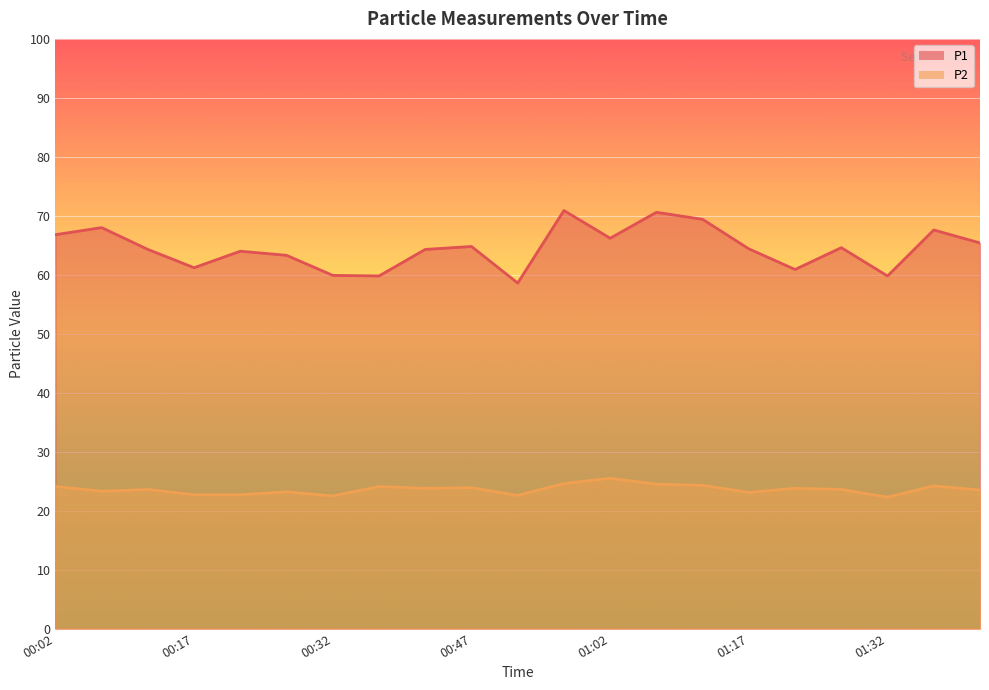

What is the difference between the P1 values at 01:17 and 00:42?

0.1